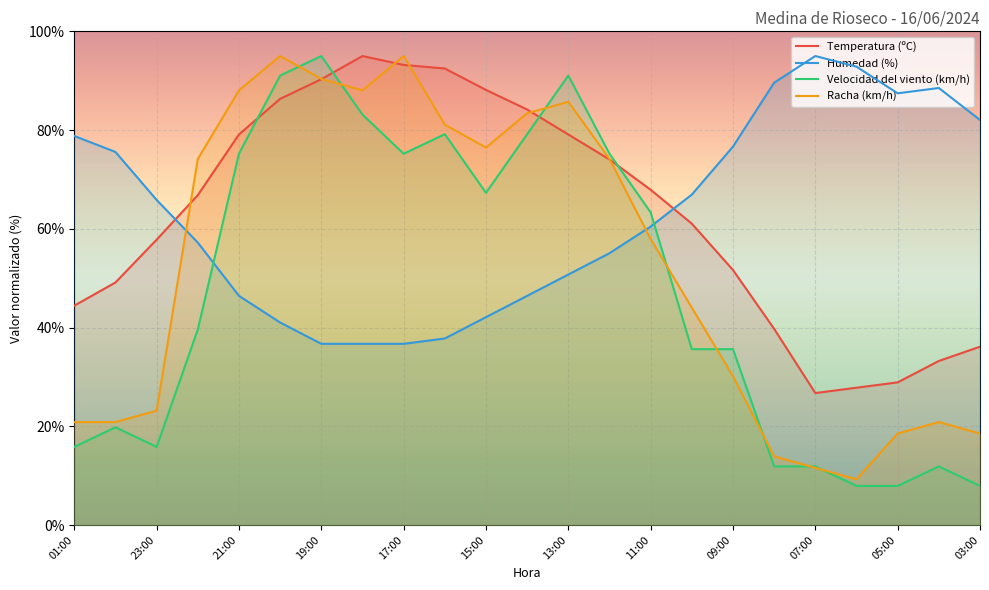

At how many categories does at least one series exceed 78?

16